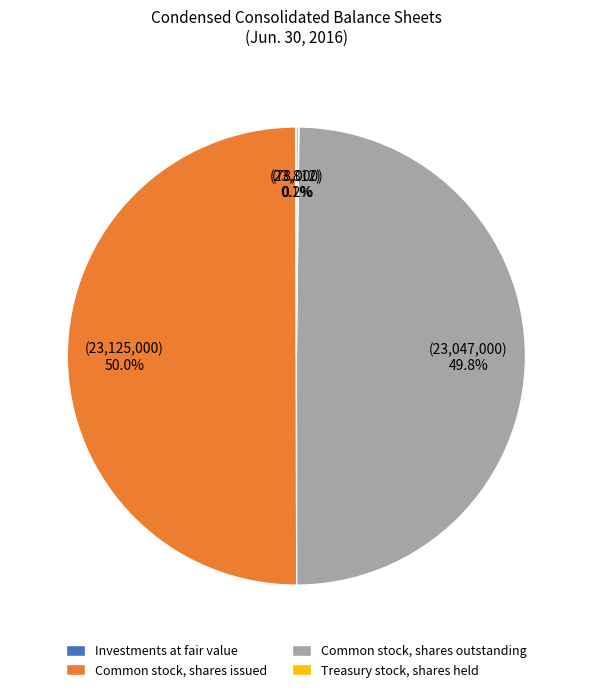

True or false: Common stock, shares issued accounts for 50% of the total.

True